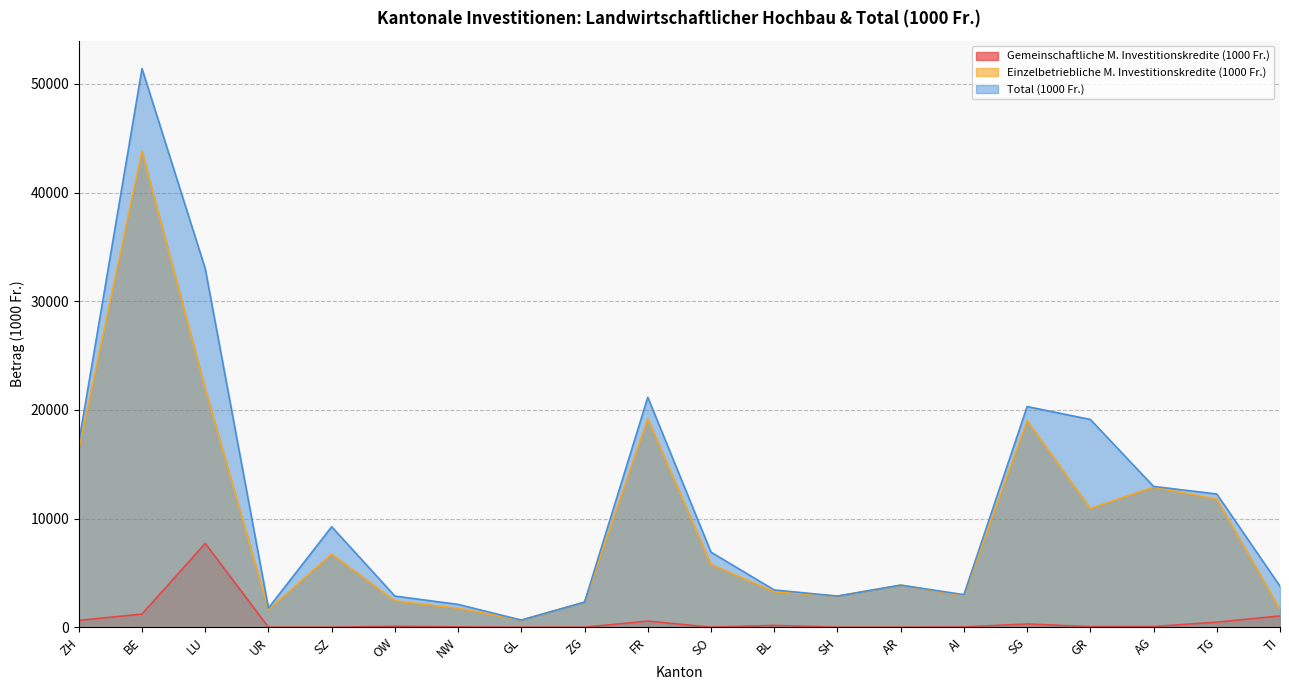

Reading right to left, transcribe all the data shown in this chart.

Gemeinschaftliche M. Investitionskredite (1000 Fr.): TI=1037	TG=470	AG=60	GR=50	SG=299	AI=24	AR=0	SH=0	BL=168	SO=0	FR=564	ZG=0	GL=0	NW=29	OW=83	SZ=0	UR=0	LU=7711	BE=1208	ZH=624
Einzelbetriebliche M. Investitionskredite (1000 Fr.): TI=1647	TG=11788	AG=12895	GR=10921	SG=19002	AI=2907	AR=3871	SH=2866	BL=3261	SO=5771	FR=19180	ZG=2309	GL=657	NW=1743	OW=2427	SZ=6722	UR=1606	LU=21956	BE=43805	ZH=16371
Total (1000 Fr.): TI=3775	TG=12258	AG=12955	GR=19116	SG=20306	AI=2997	AR=3871	SH=2866	BL=3429	SO=6902	FR=21161	ZG=2309	GL=657	NW=2098	OW=2865	SZ=9247	UR=1766	LU=32992	BE=51401	ZH=16995